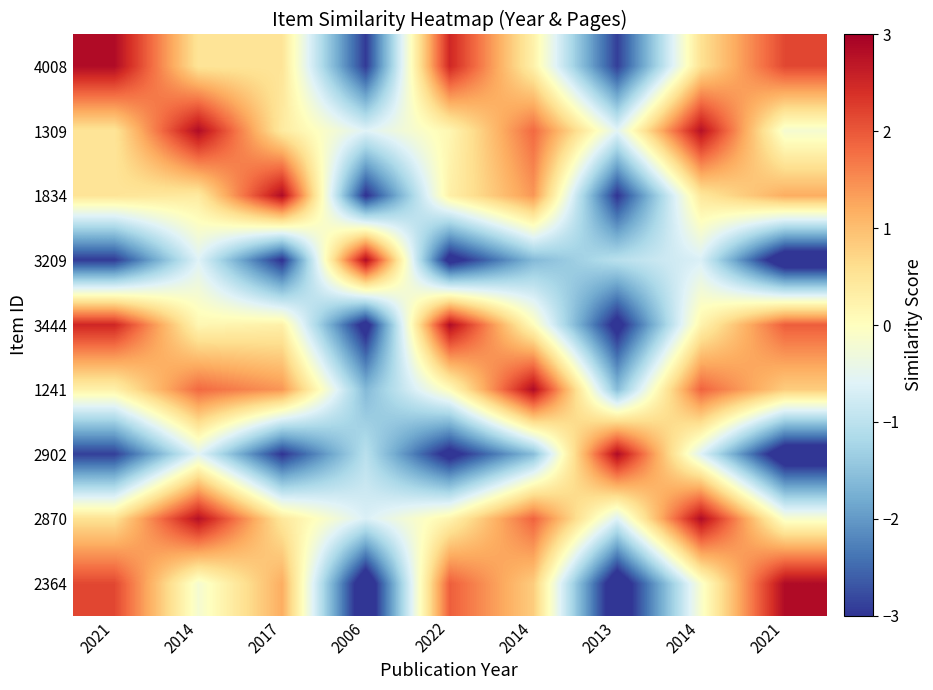

What is the maximum value shown in the chart?

2.8